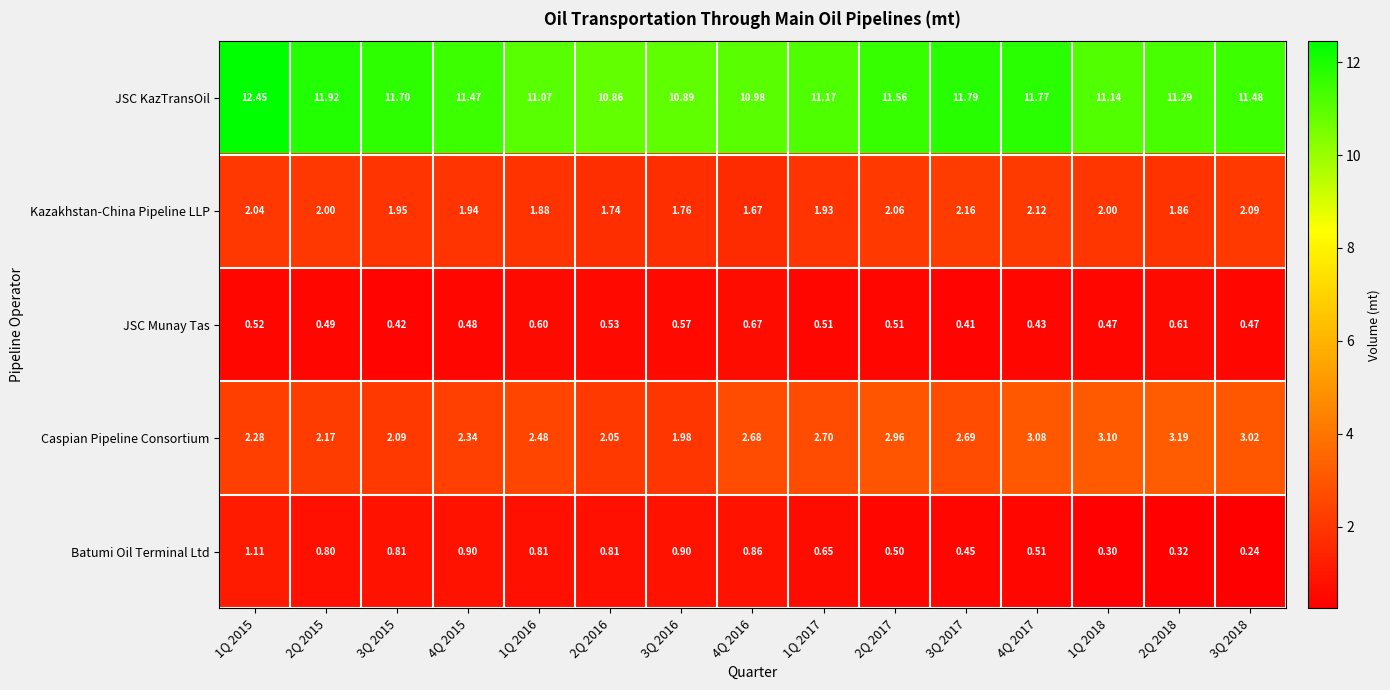

What is the spread (max minus min) of values at 2Q 2015?

11.4